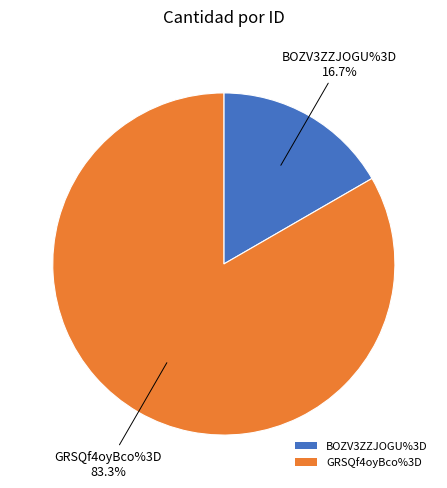

Does GRSQf4oyBco%3D represent more than half of the total?

Yes